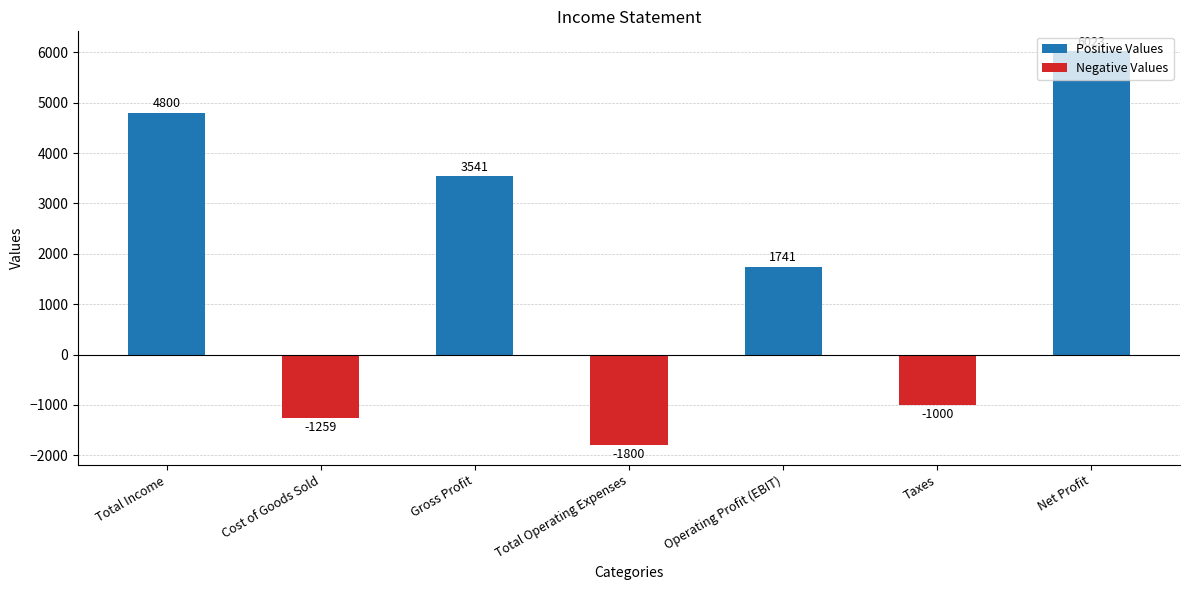

What is the smallest value displayed?

-1800